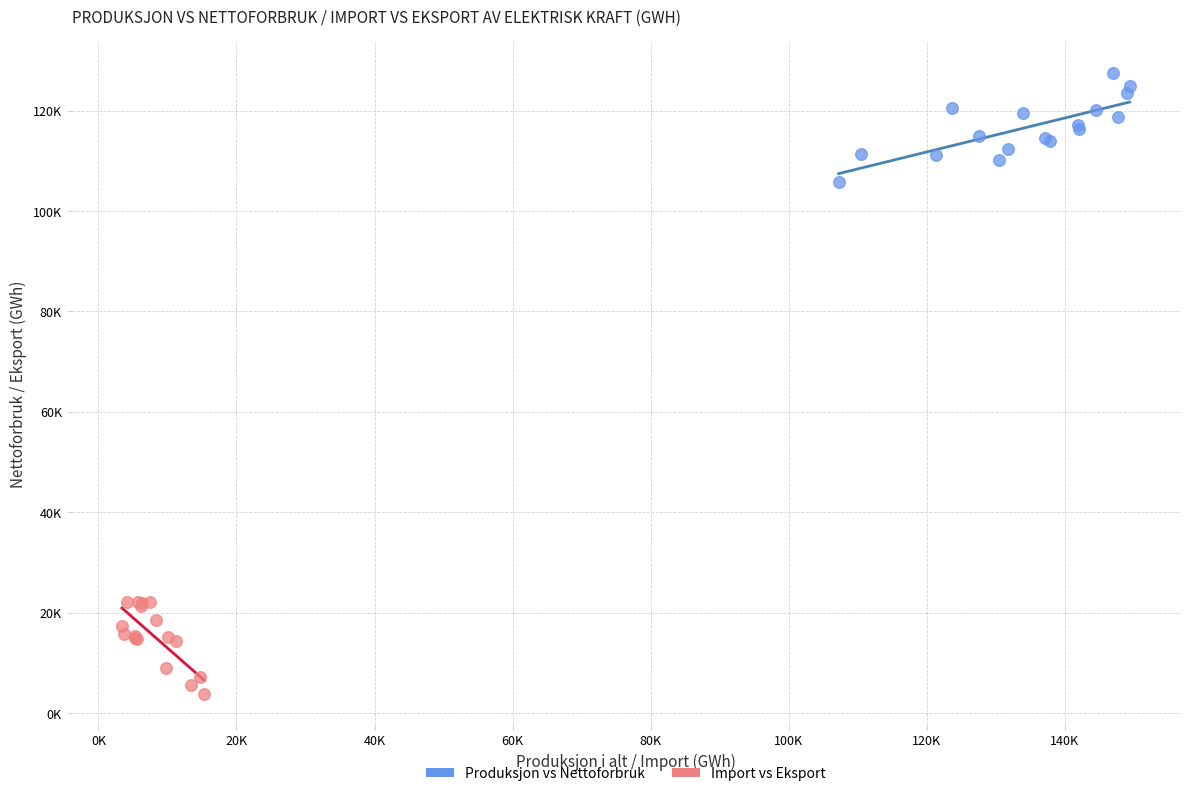

Which series has the widest spread of Y values?

Produksjon vs Nettoforbruk